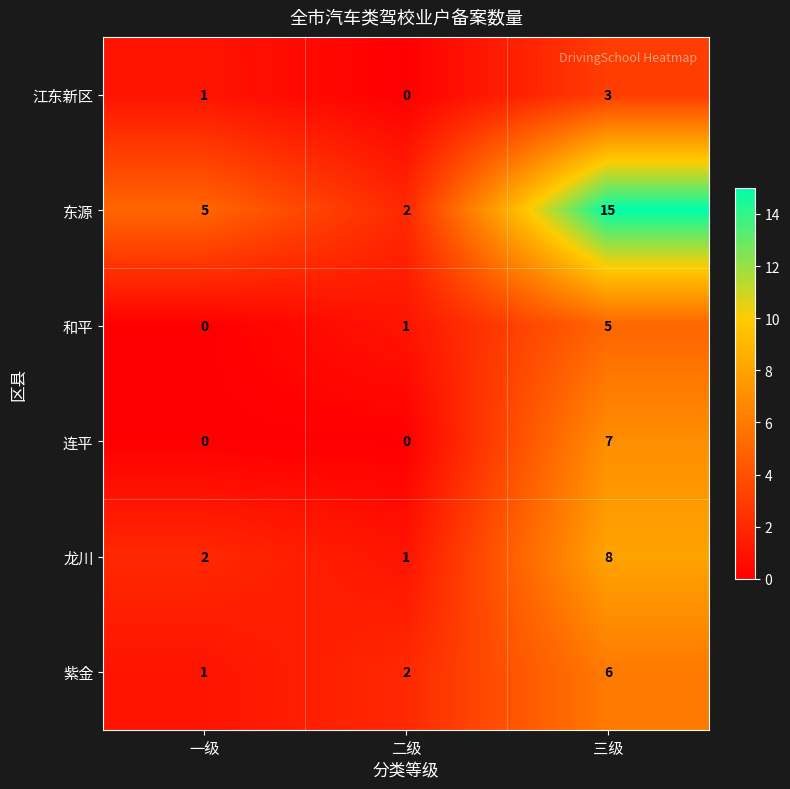

Where is 东源 nearest to the value 8?

一级